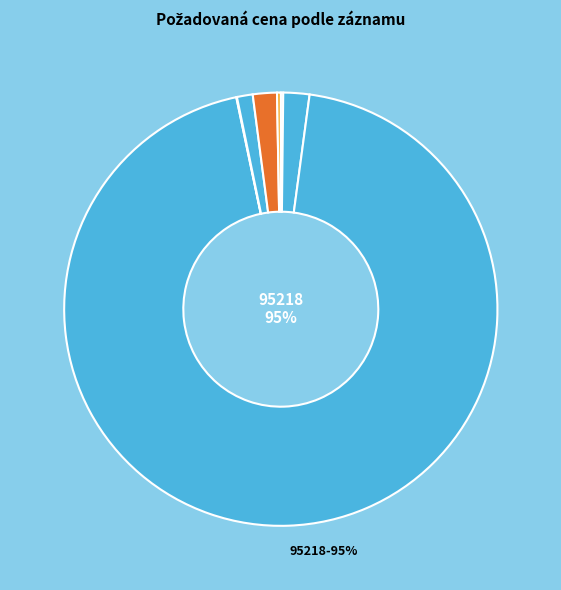

How many slices are in this pie chart?

7